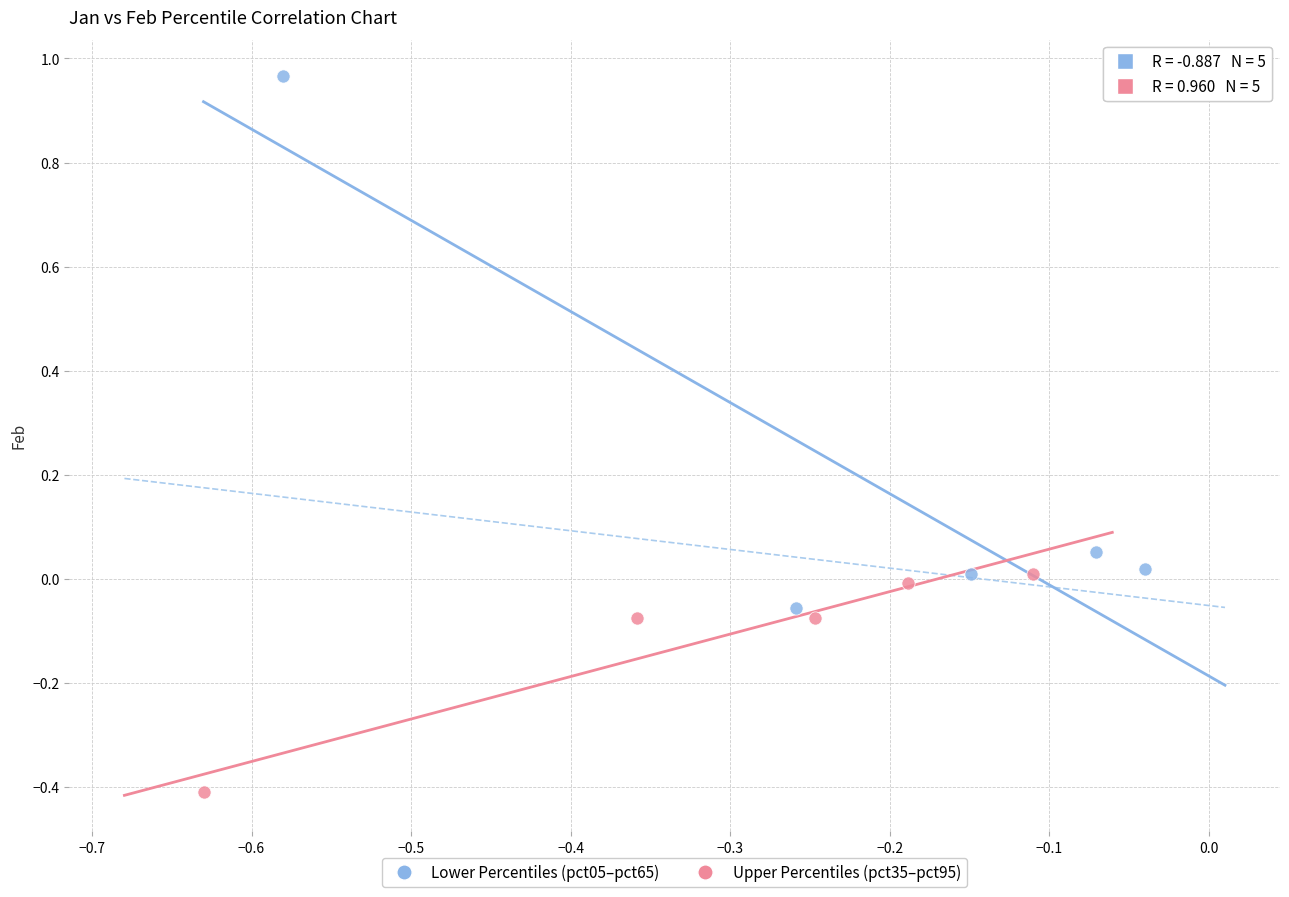

Which series contains the highest Y value?

Lower Percentiles (pct05–pct65)